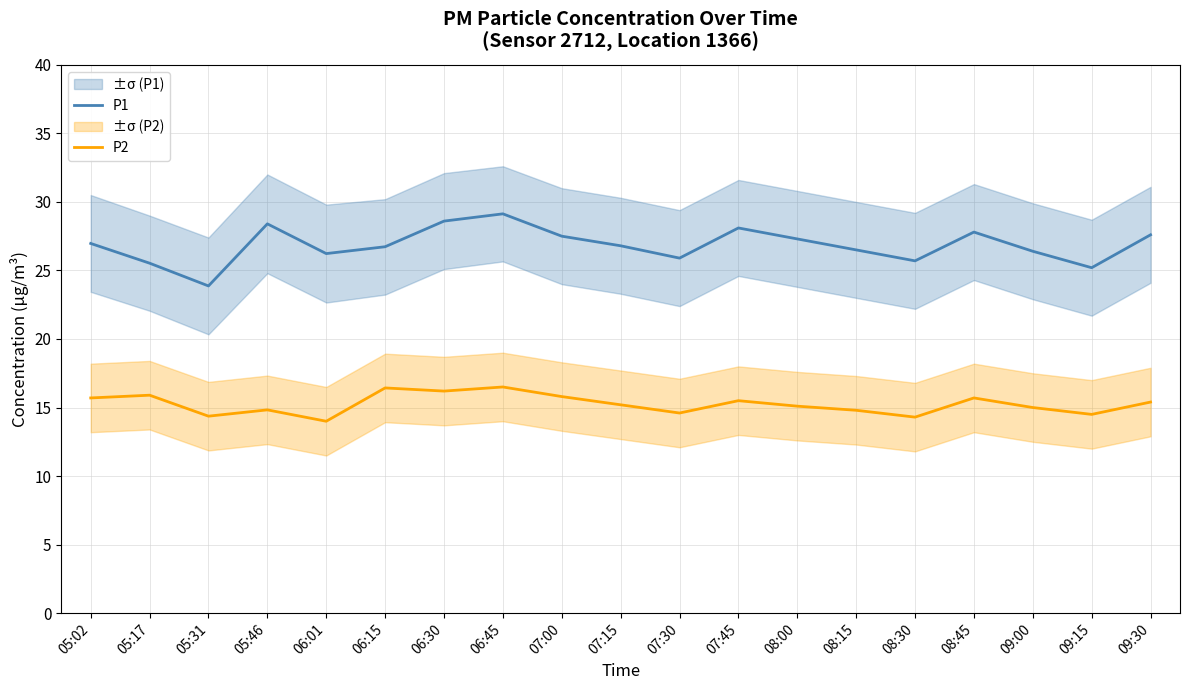

Is the value of P2 at 08:45 greater than the value of P1 at 08:15?

No